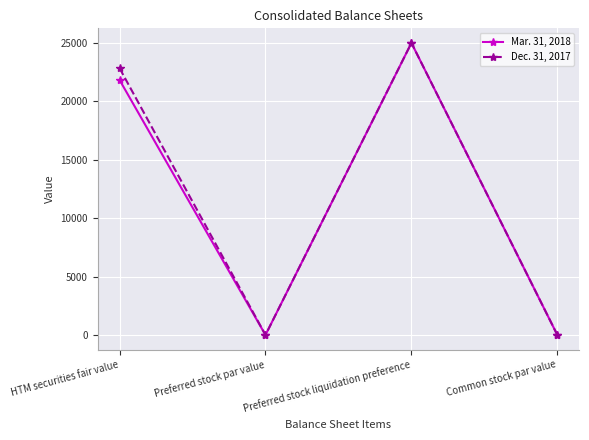

Reading right to left, list all the values displayed in this chart.

Mar. 31, 2018: Common stock par value=5	Preferred stock liquidation preference=25000	Preferred stock par value=5	HTM securities fair value=21829
Dec. 31, 2017: Common stock par value=5	Preferred stock liquidation preference=25000	Preferred stock par value=5	HTM securities fair value=22837